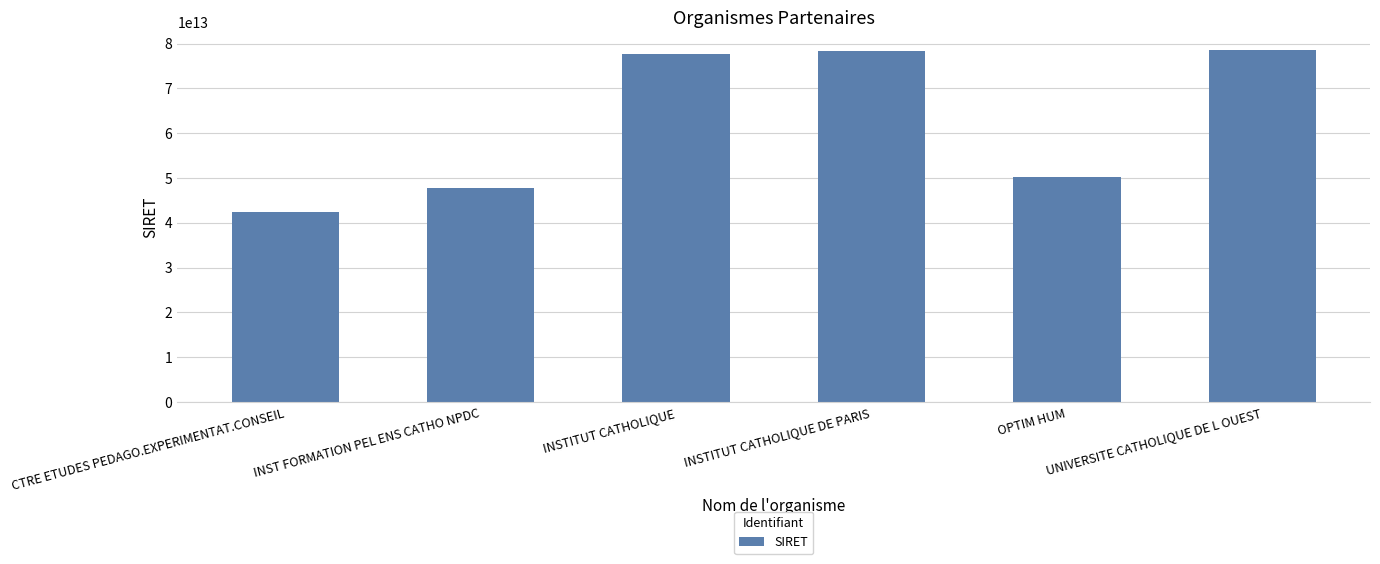

List the labels in order of value, smallest first.

CTRE ETUDES PEDAGO.EXPERIMENTAT.CONSEIL, INST FORMATION PEL ENS CATHO NPDC, OPTIM HUM, INSTITUT CATHOLIQUE, INSTITUT CATHOLIQUE DE PARIS, UNIVERSITE CATHOLIQUE DE L OUEST